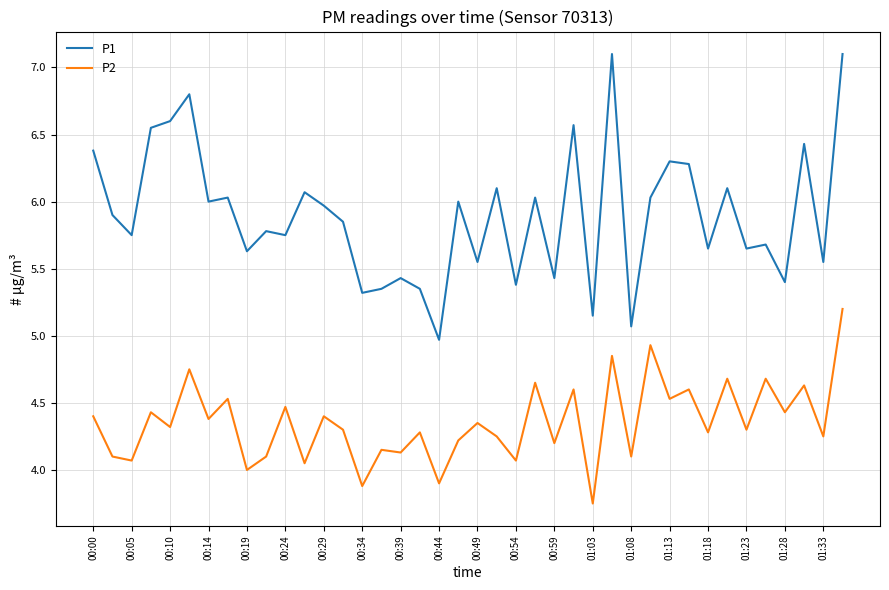

True or false: P2 and P1 intersect in this chart.

False